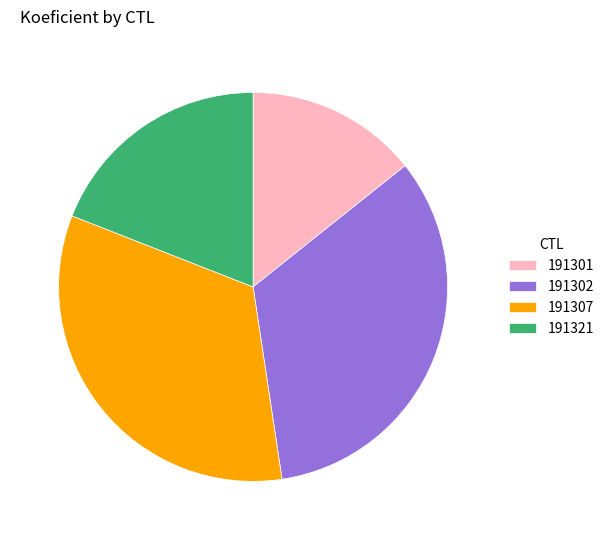

Approximately how many times larger is the value at 191302 compared to 191301?

2.3